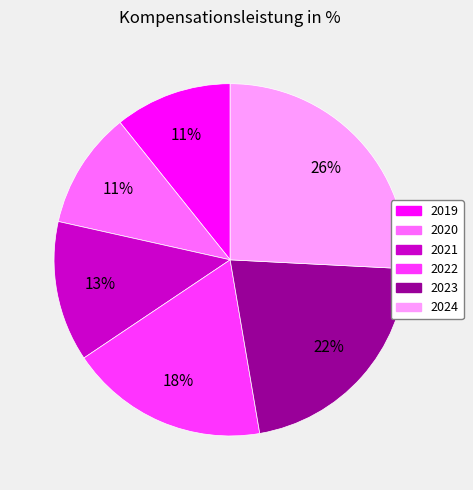

How many segments does this pie chart have?

6